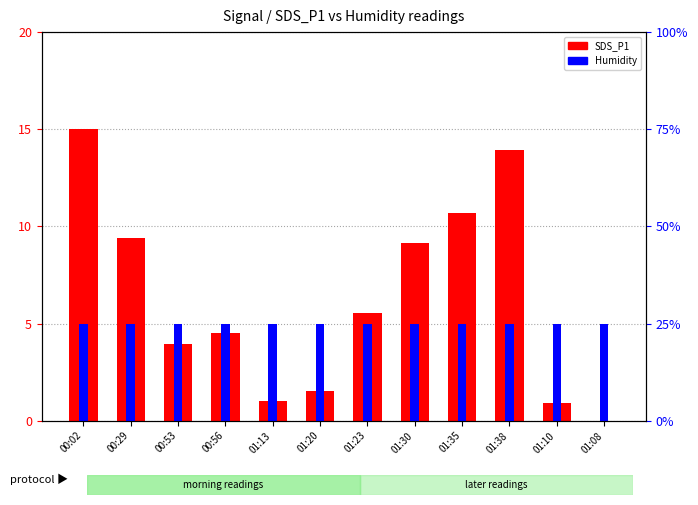

Reading left to right, what are all the values shown in this chart?

SDS_P1 (scaled): 15.0	9.4	3.9	4.5	1.0	1.5	5.5	9.2	10.7	13.9	0.9	0.0
Humidity (scaled): 5.0	5.0	5.0	5.0	5.0	5.0	5.0	5.0	5.0	5.0	5.0	5.0